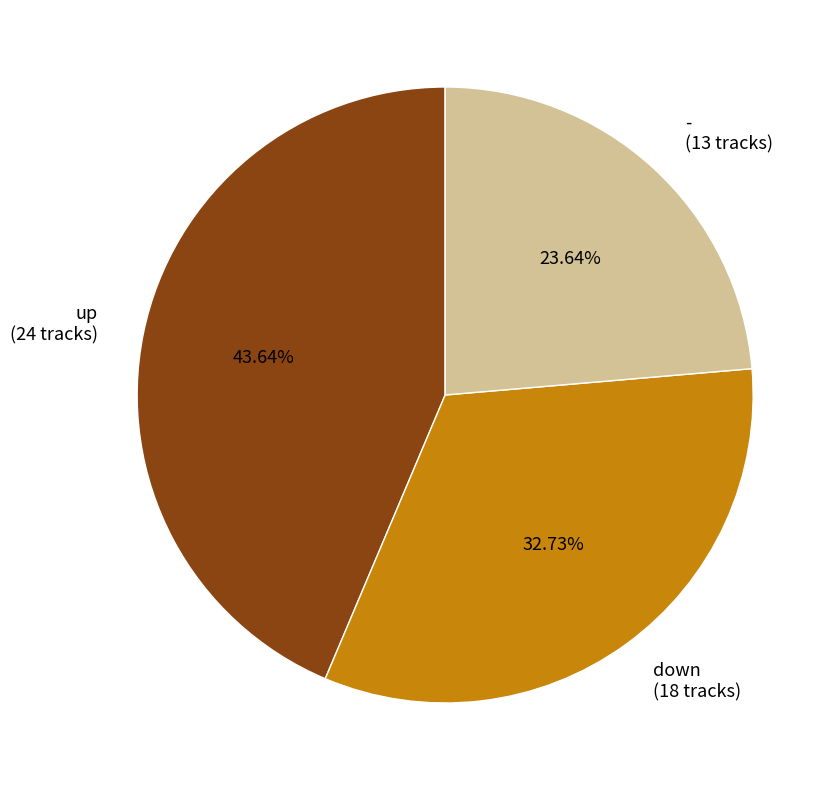

The down slice represents 38% of the pie. True or false?

False